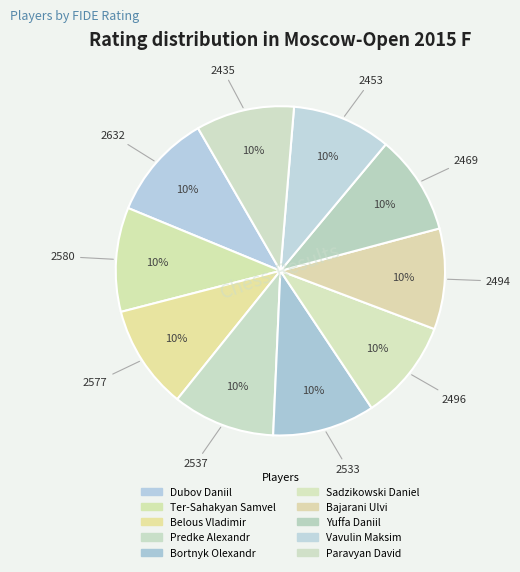

How many slices are in this pie chart?

10